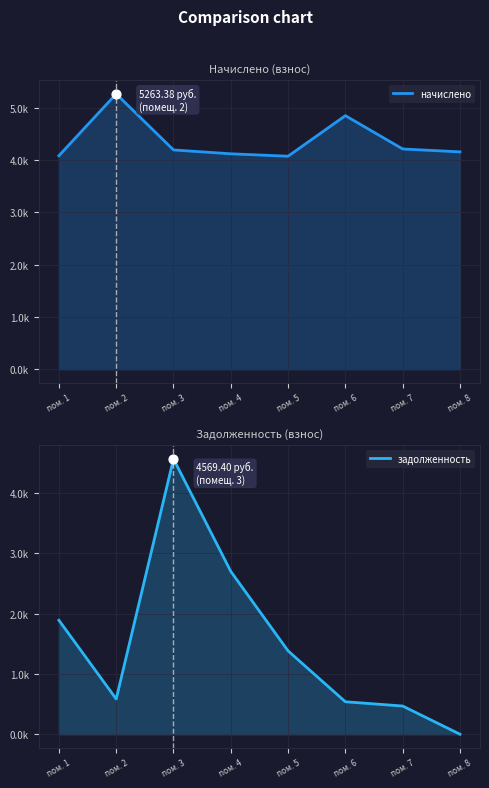

At which category is the sum across all series the highest?

пом. 3